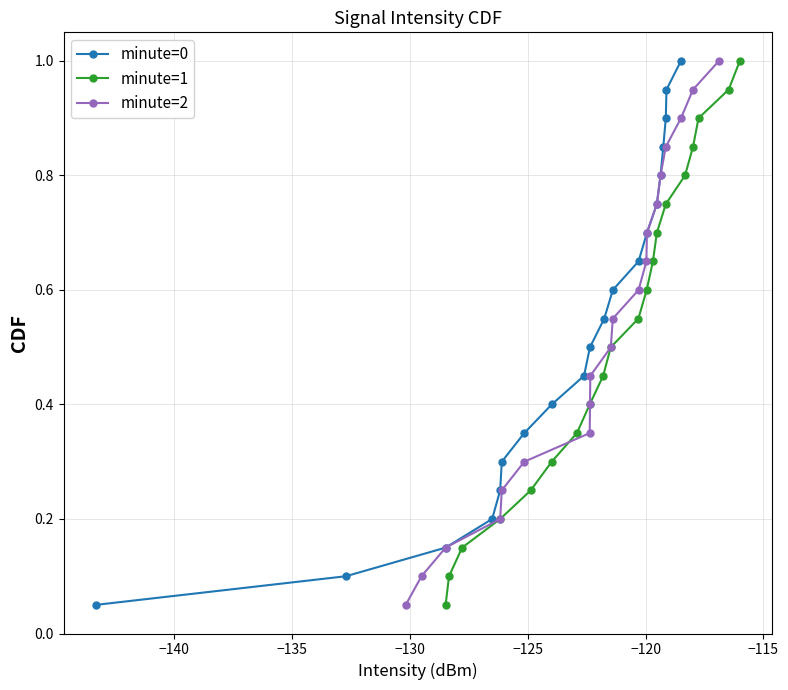

How many categories are shown in the chart?

20